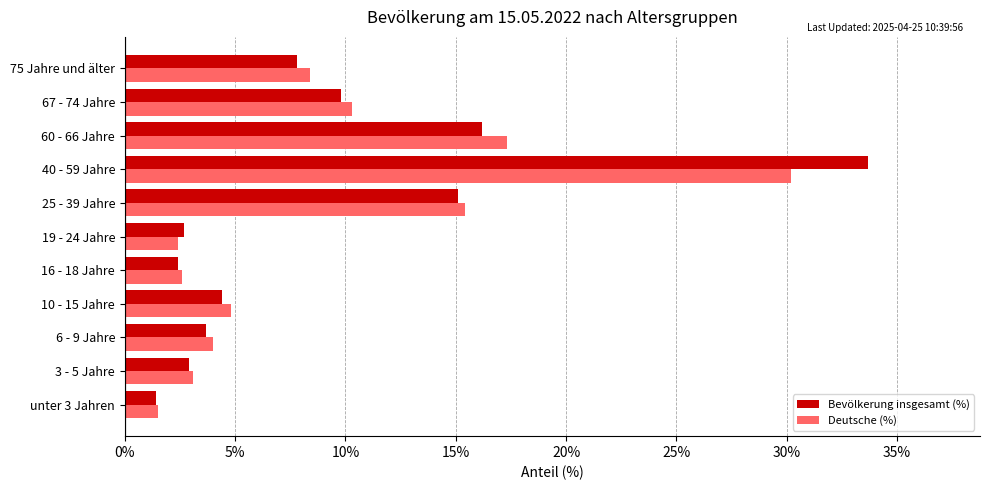

What are all the series names shown in the legend?

Bevölkerung insgesamt (%), Deutsche (%)